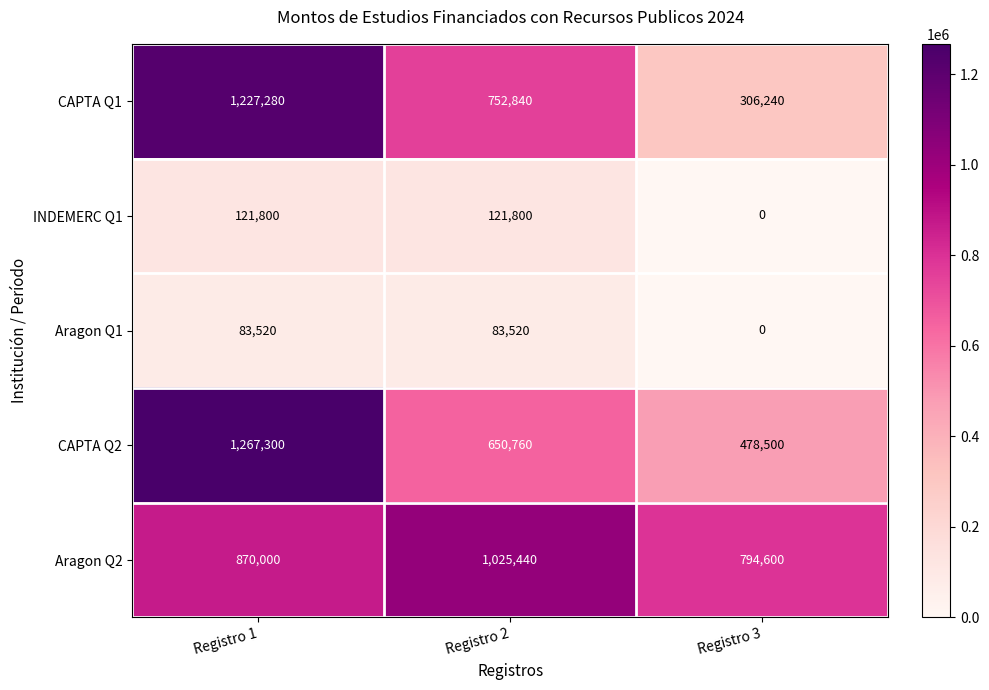

Count the number of data series in this chart.

5